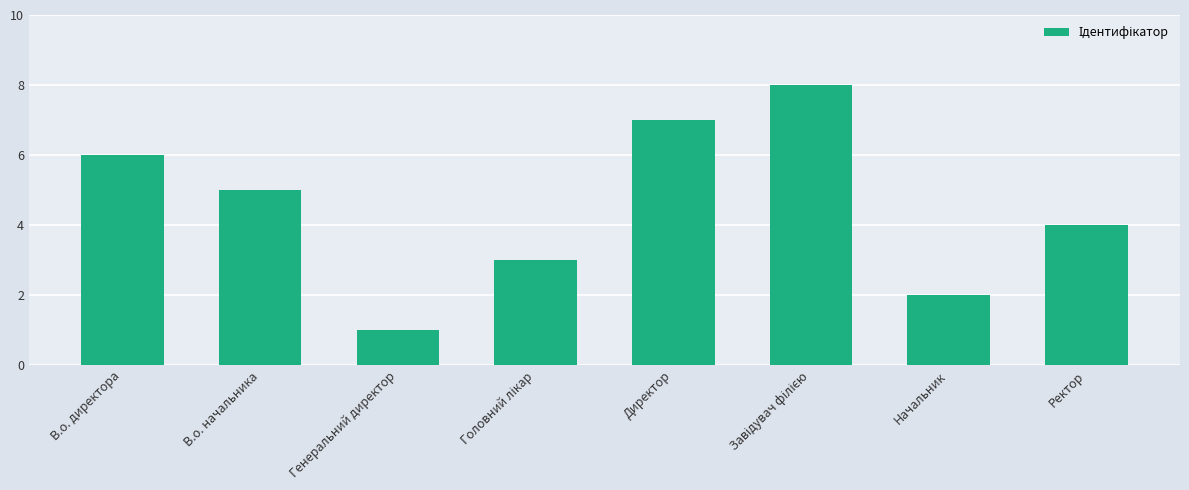

What is the change in value from Генеральний директор to Начальник?

+1